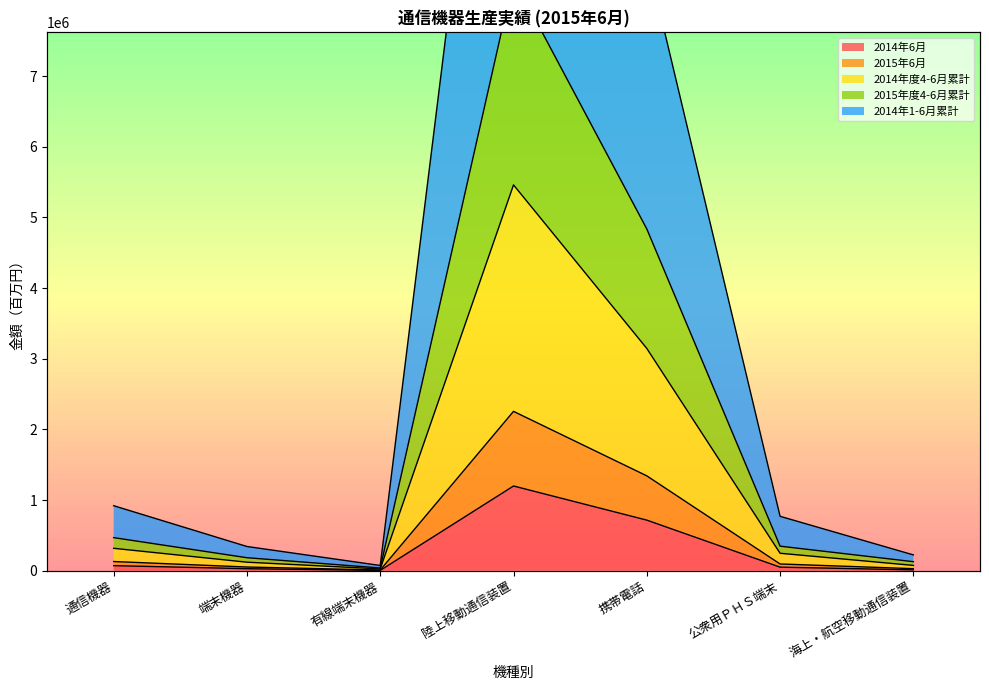

Reading right to left, transcribe all the data shown in this chart.

2014年6月: 13082	51400	716928	1199875	5407	29607	72759
2015年6月: 29704	96400	1343494	2256182	10760	53289	130969
2014年度4-6月累計: 224749	771001	8686031	15308493	74969	343701	920937
2015年度4-6月累計: 128677	348300	4838063	8382529	39490	184810	469079
2014年1-6月累計: 75947	247800	3146584	5461560	26275	121449	317995